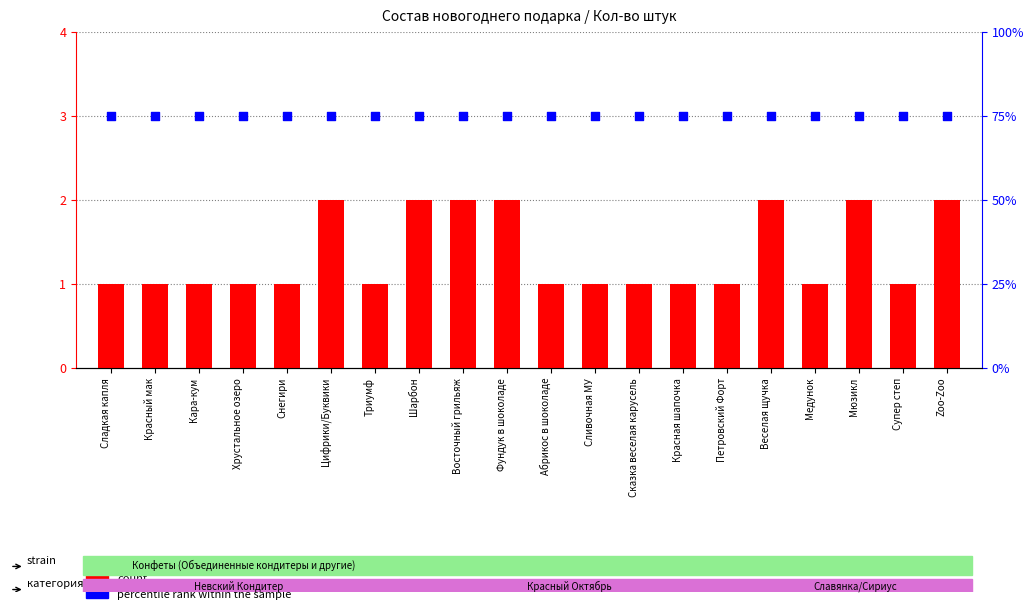

Which series has the largest Y range (max minus min)?

count